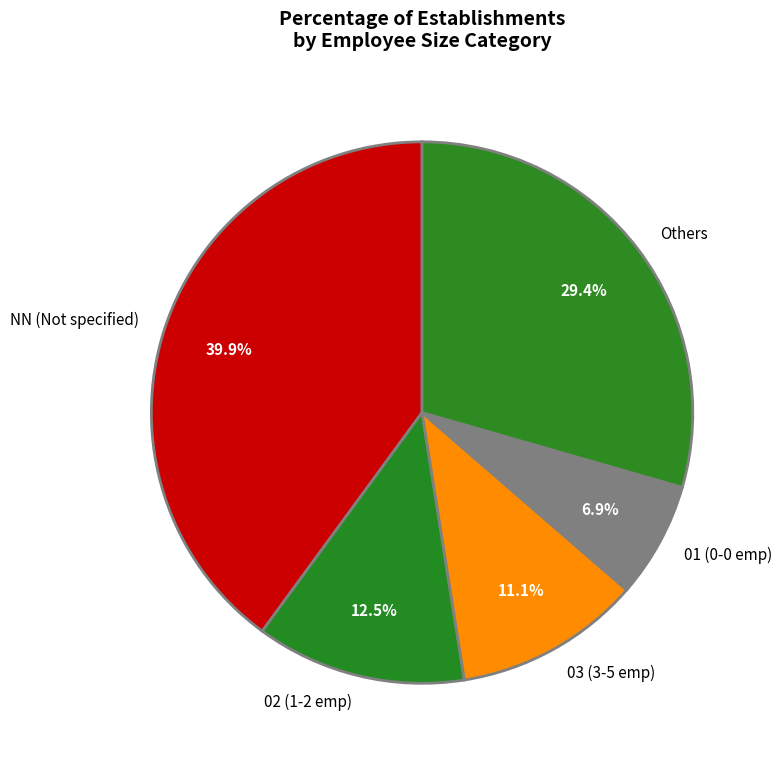

Is there any slice that represents more than half of the pie?

No